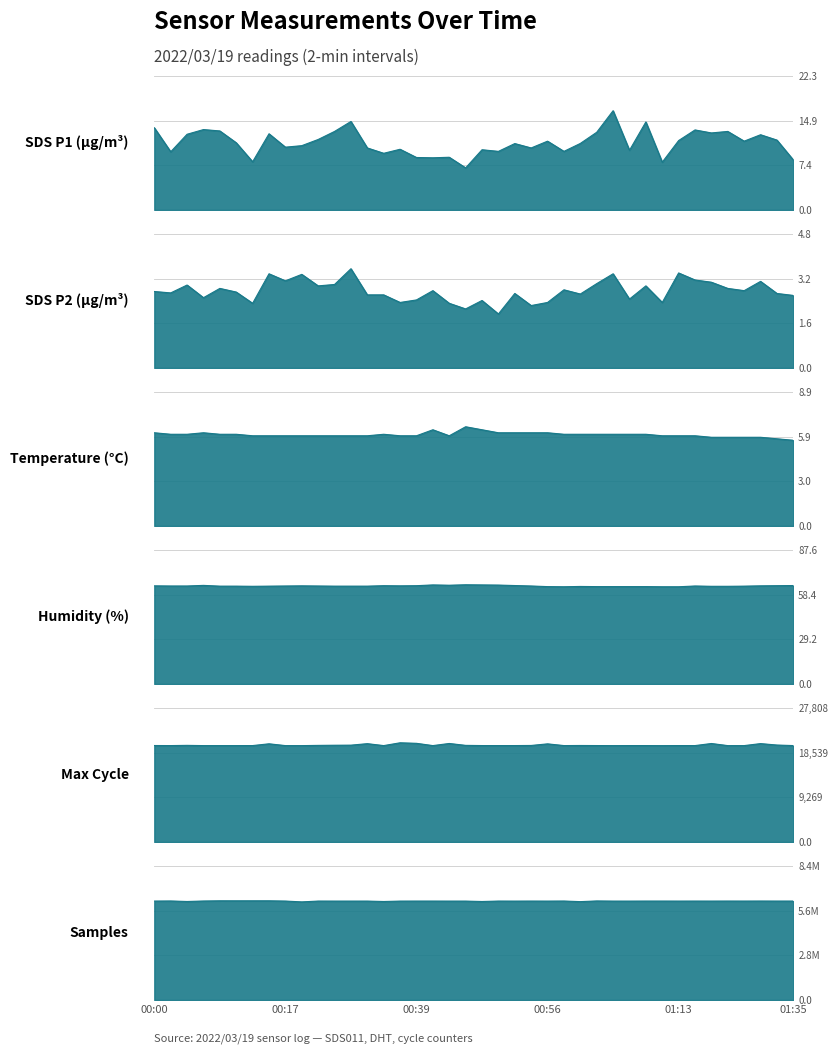

True or false: SDS_P1 has more than 2 points higher than both neighbors.

True